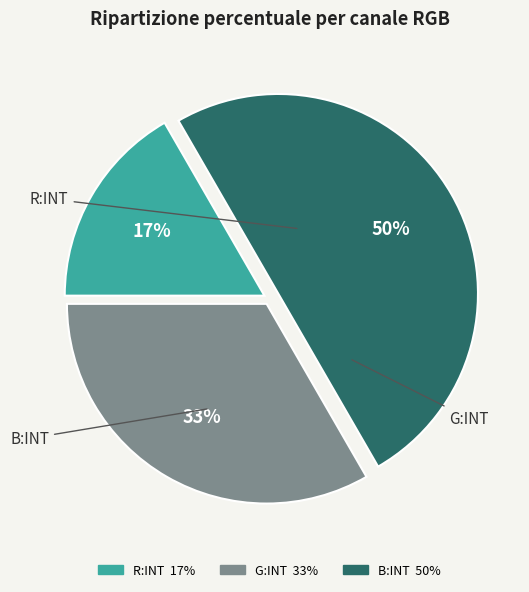

Which category has the smallest portion of the pie?

R:INT